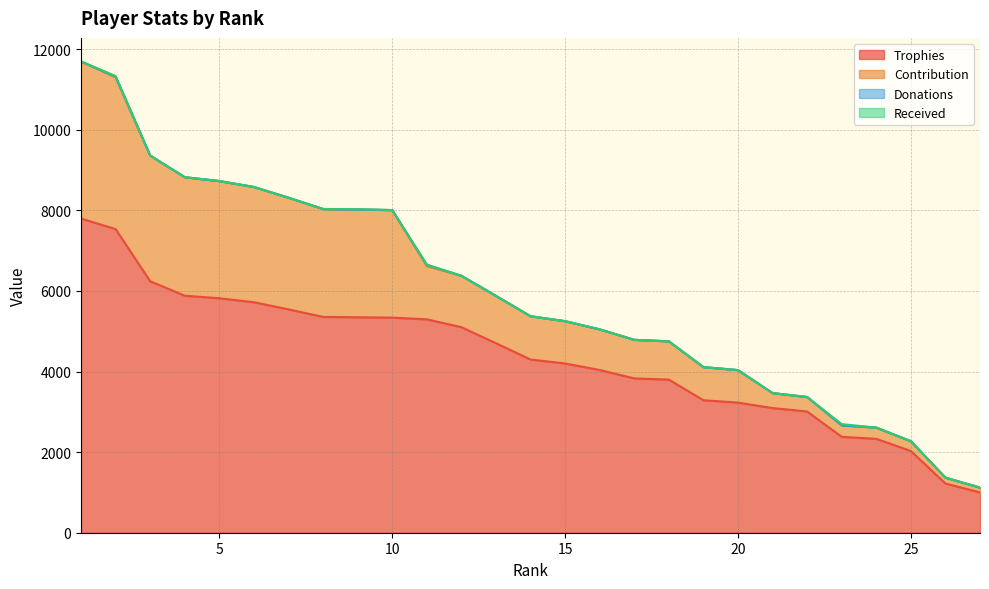

At how many categories does at least one series exceed 642?

27